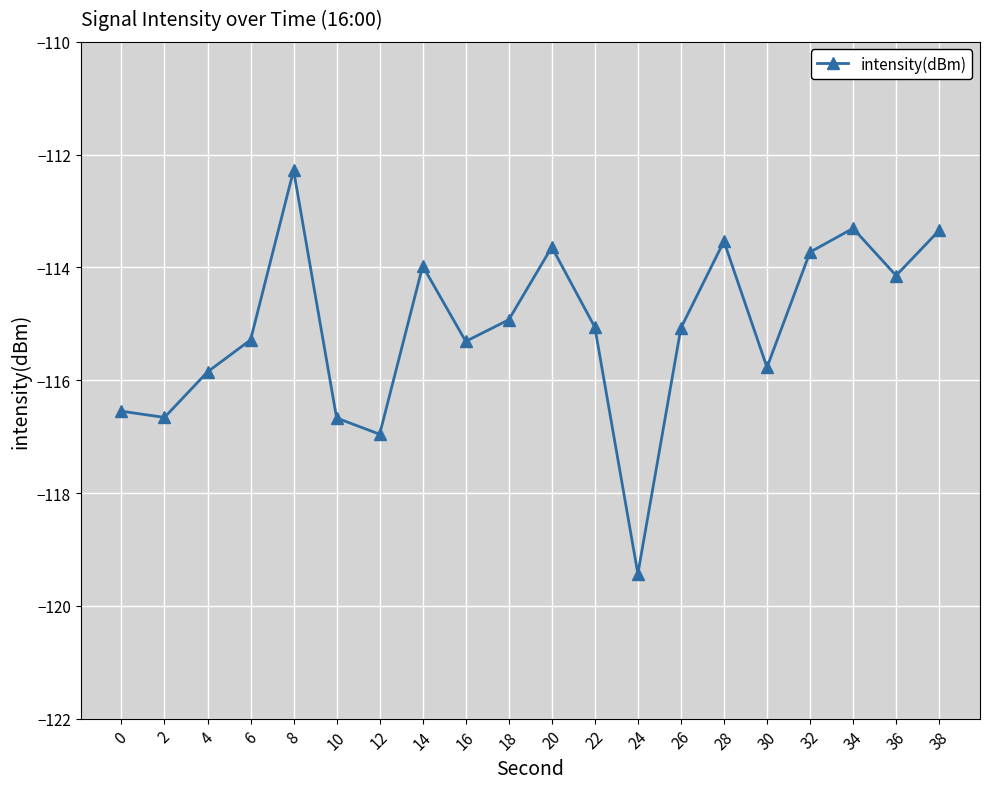

Reading left to right, transcribe all the data shown in this chart.

-116.5	-116.7	-115.9	-115.3	-112.3	-116.7	-117.0	-114.0	-115.3	-114.9	-113.6	-115.1	-119.4	-115.1	-113.5	-115.8	-113.7	-113.3	-114.1	-113.3